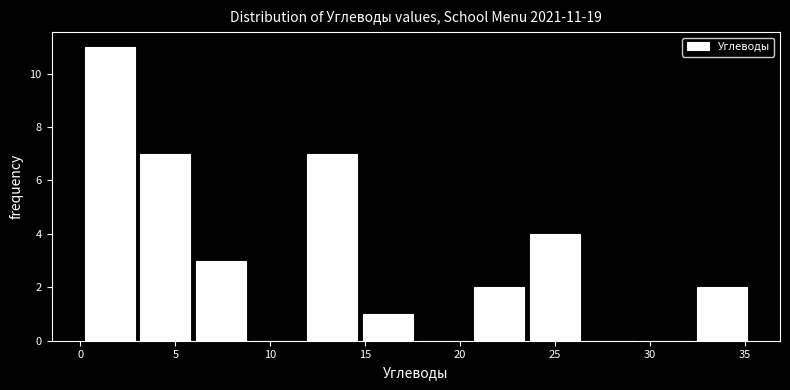

Which range on the x-axis has the tallest bar?

0.0 to 3.0